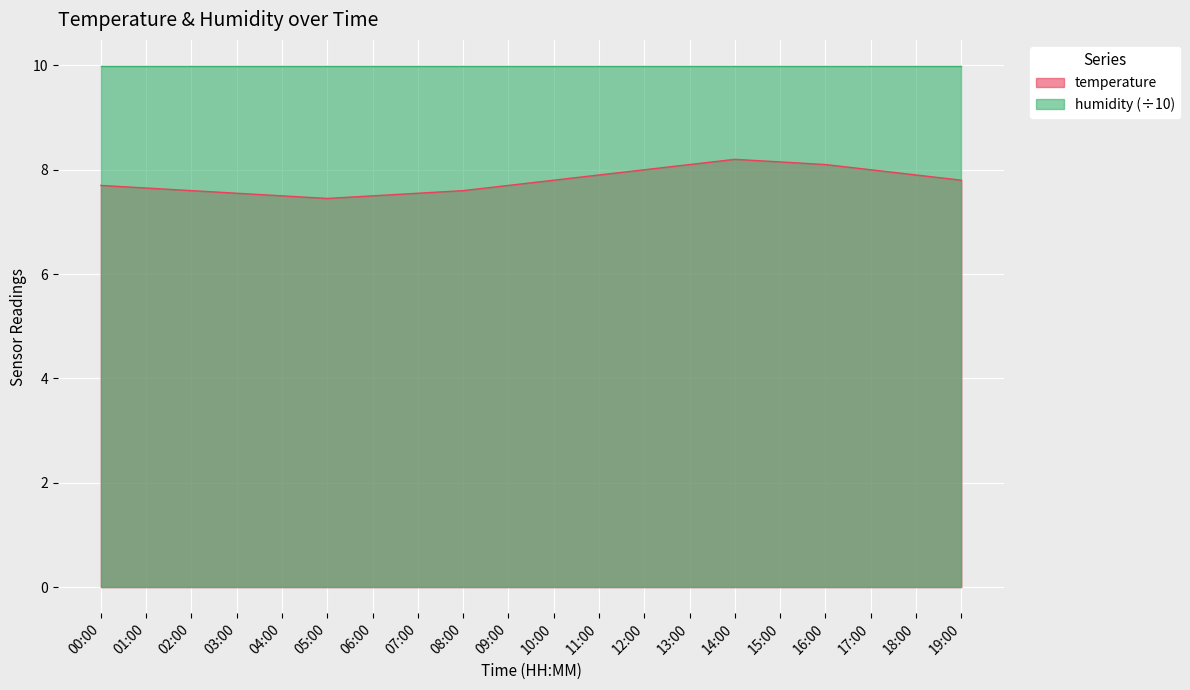

Reading left to right, extract all data points from this chart.

7.7	7.7	7.6	7.5	7.5	7.5	7.5	7.5	7.6	7.7	7.8	7.9	8.0	8.1	8.2	8.2	8.1	8.0	7.9	7.8